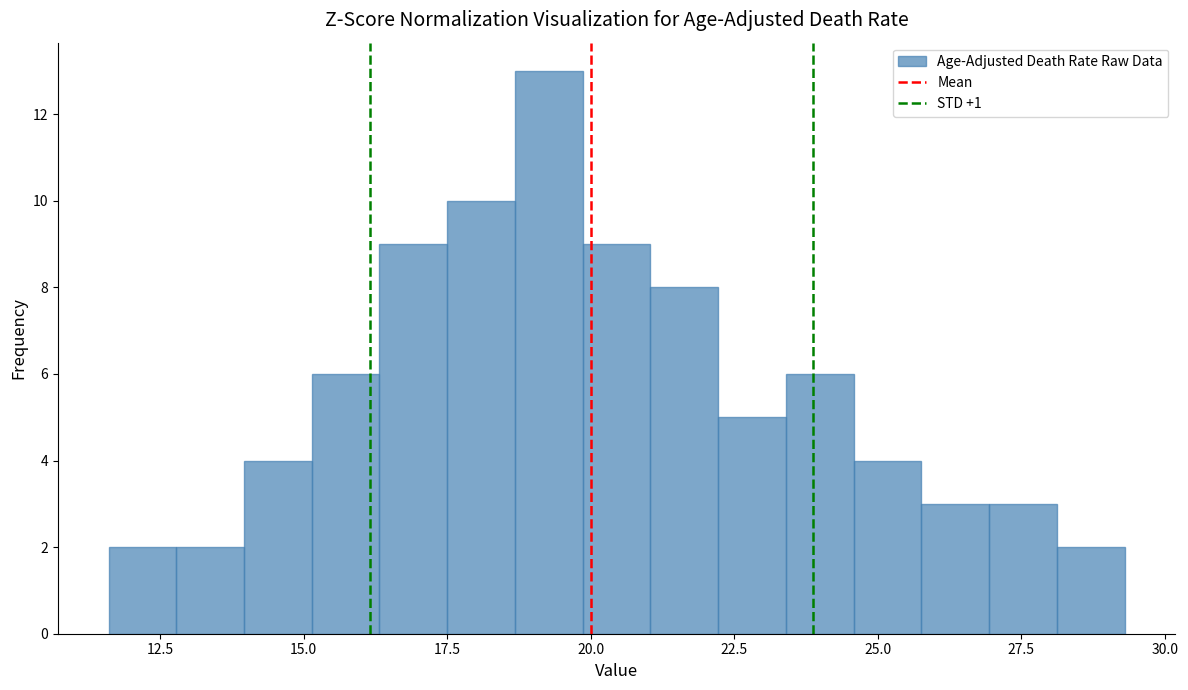

Read against the x-axis, roughly where is the centre of the tallest bar?

19.5